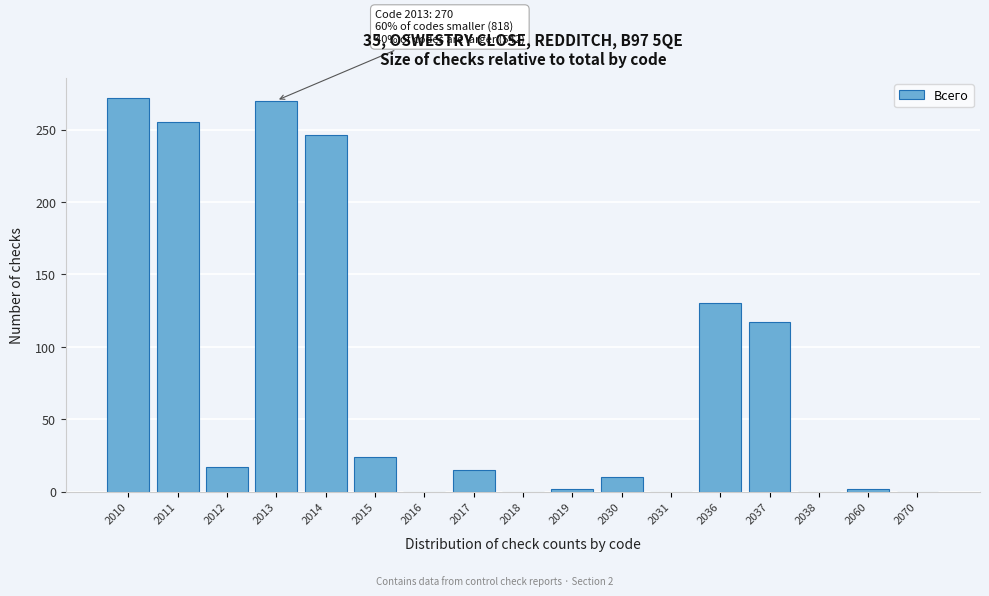

Reading left to right, transcribe all the data shown in this chart.

2010=272	2011=255	2012=17	2013=270	2014=246	2015=24	2016=0	2017=15	2018=0	2019=2	2030=10	2031=0	2036=130	2037=117	2038=0	2060=2	2070=0